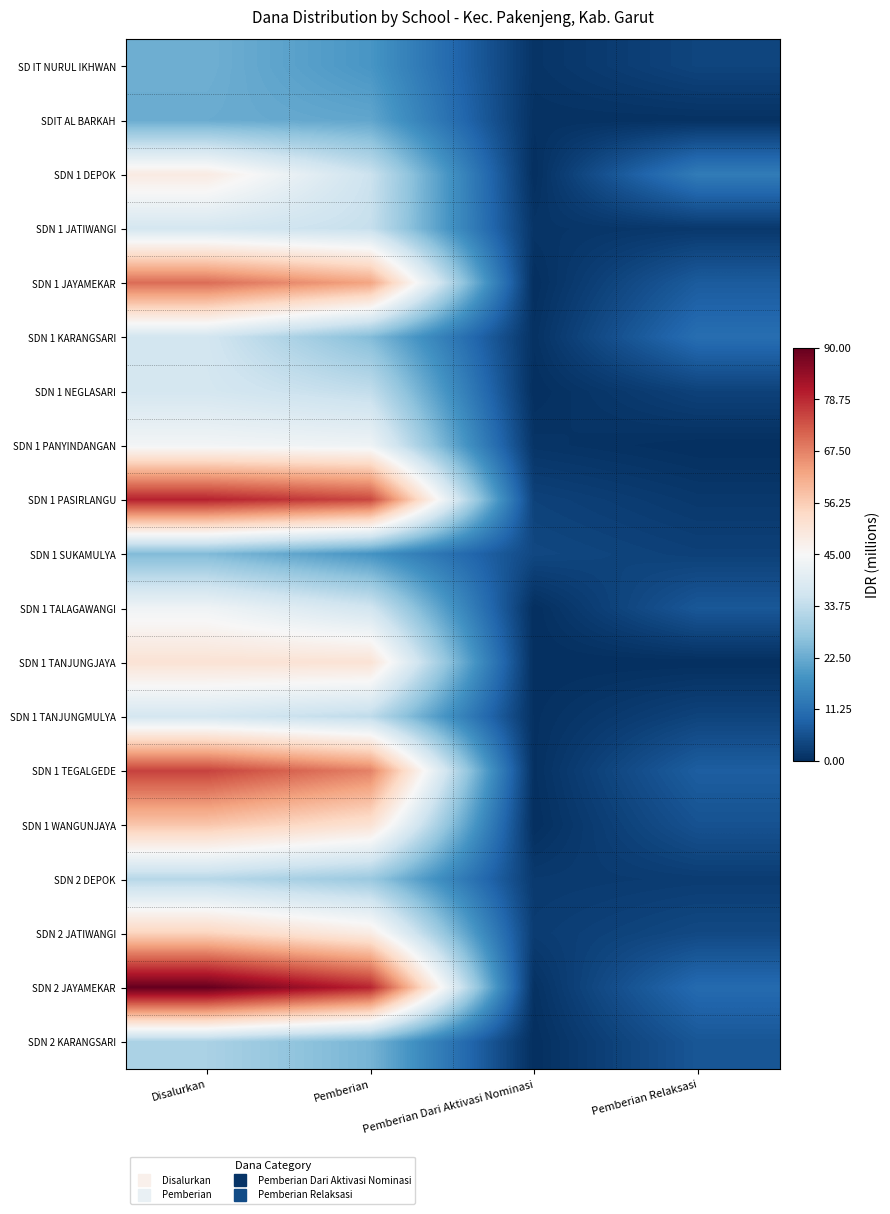

How many distinct data groups are displayed?

19